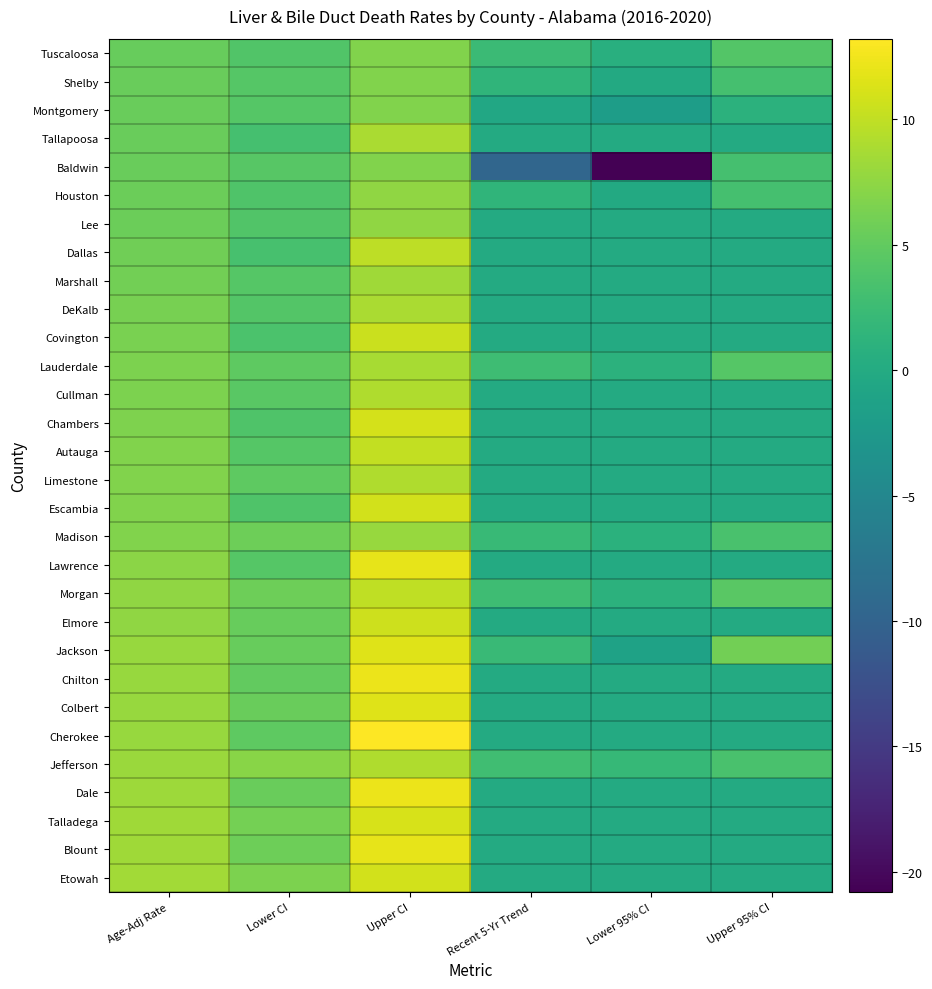

At Upper 95% CI, list the series in order from largest to smallest.

Jackson, Morgan, Lauderdale, Tuscaloosa, Jefferson, Madison, Shelby, Baldwin, Houston, Montgomery, Tallapoosa, Lee, Dallas, Marshall, DeKalb, Covington, Cullman, Chambers, Autauga, Limestone, Escambia, Lawrence, Elmore, Chilton, Colbert, Cherokee, Dale, Talladega, Blount, Etowah